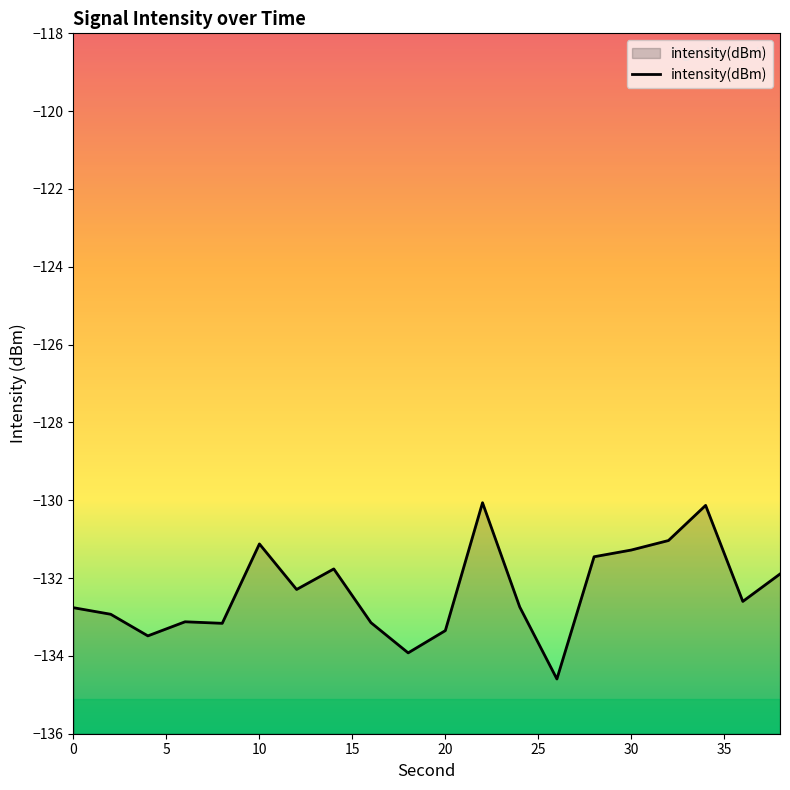

Reading left to right, what are all the values shown in this chart?

-132.8	-132.9	-133.5	-133.1	-133.2	-131.1	-132.3	-131.8	-133.1	-133.9	-133.3	-130.1	-132.7	-134.6	-131.5	-131.3	-131.0	-130.1	-132.6	-131.9